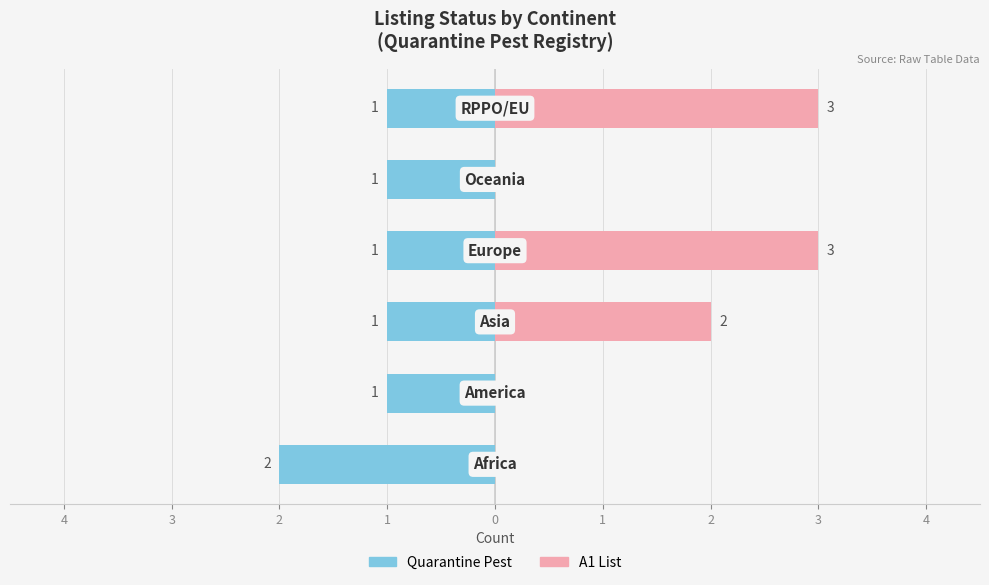

Reading left to right, what are all the values shown in this chart?

Quarantine Pest: -2	-1	-1	-1	-1	-1
A1 List: 0	0	2	3	0	3